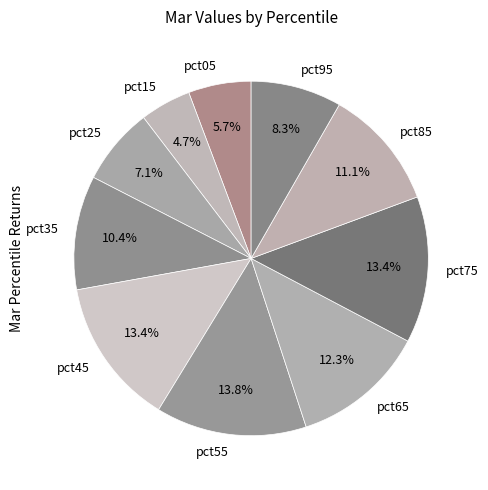

Is there a majority slice in this chart?

No